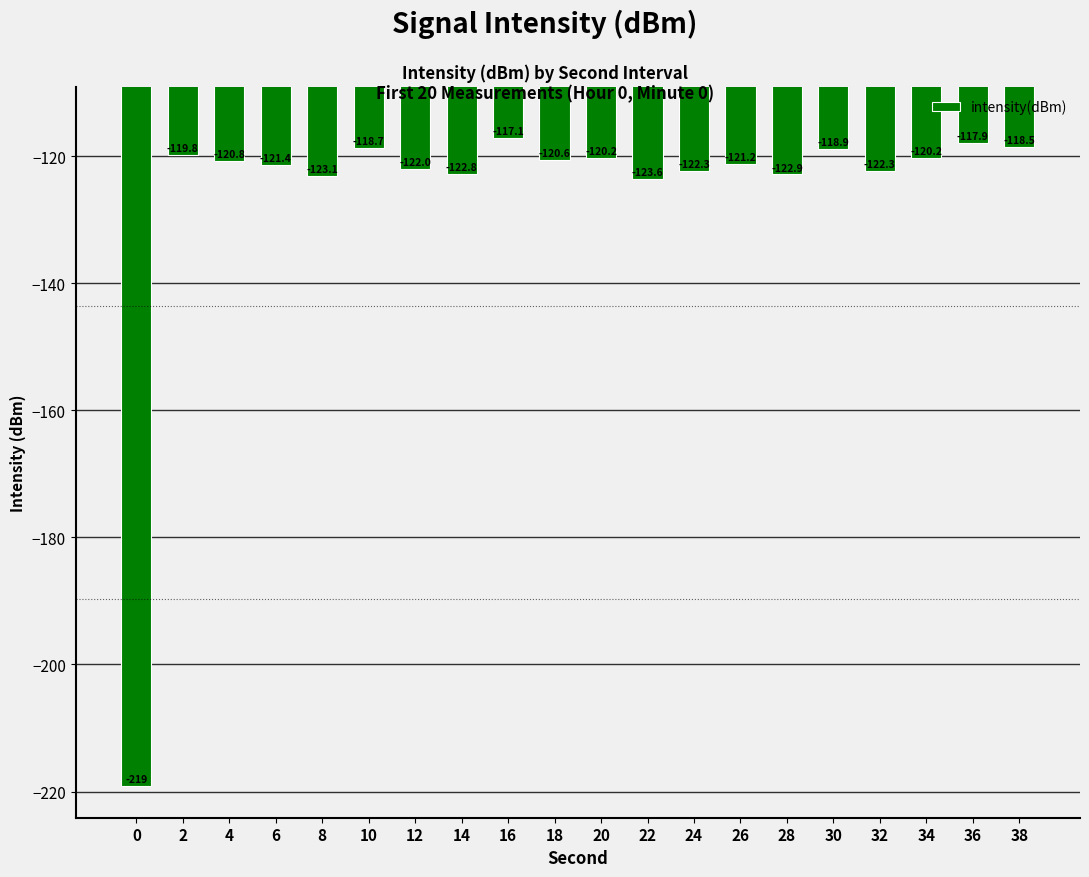

How many bars are there in total?

20